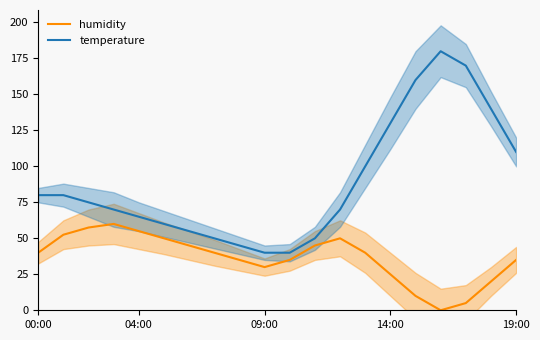

What value does the humidity series have at 14:00?

25.0